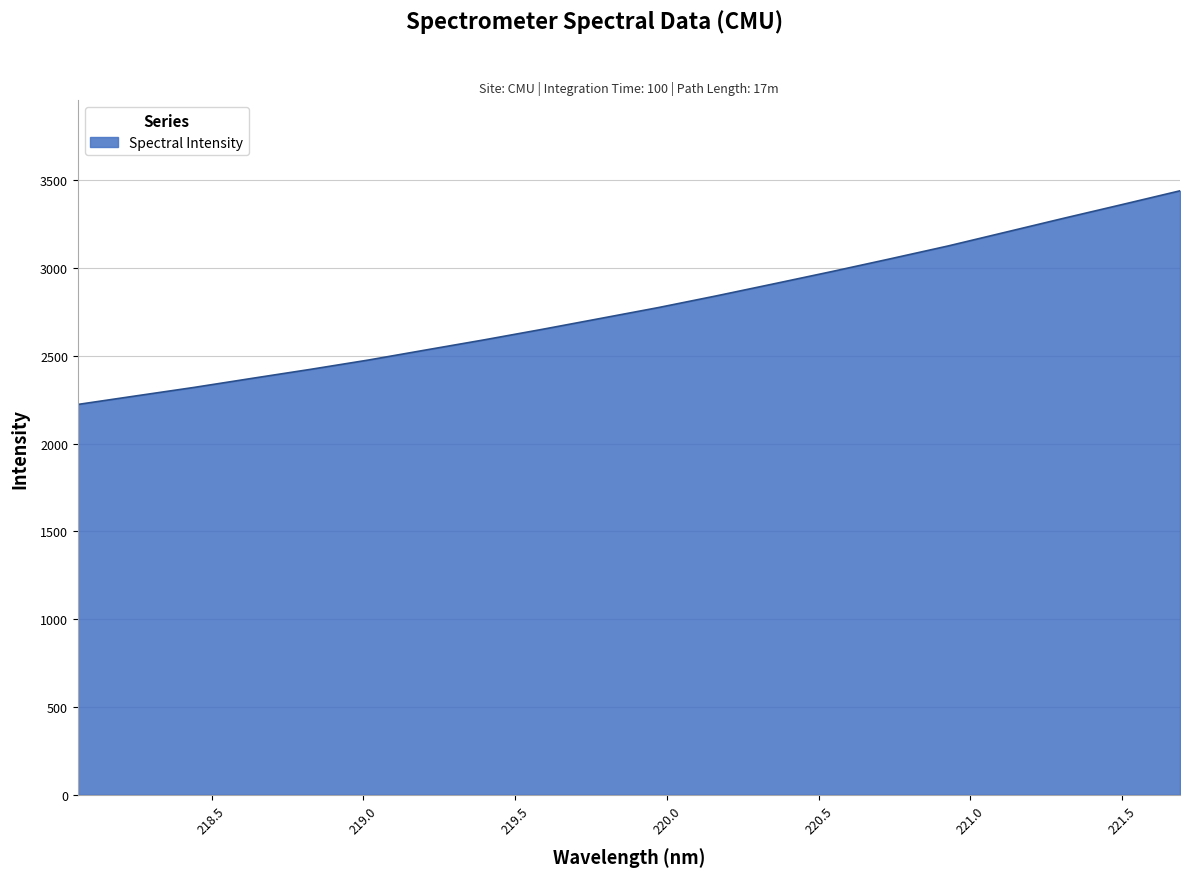

What is the smallest value displayed?

2222.3